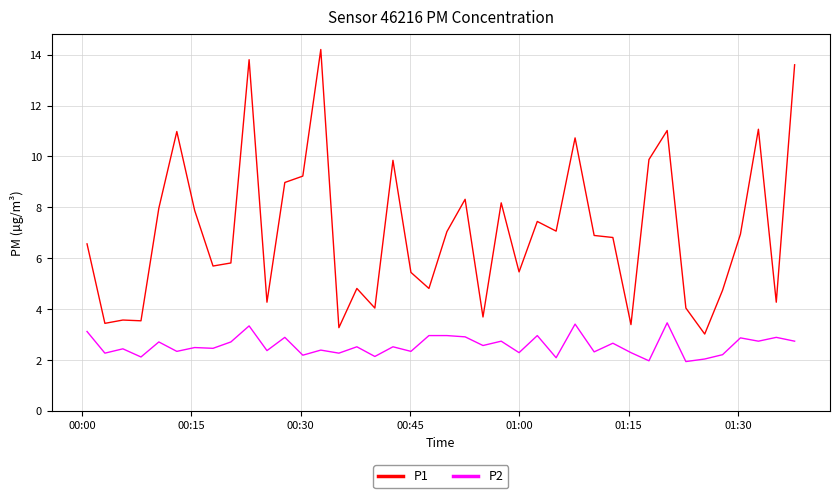

What is the greatest value displayed?

14.2